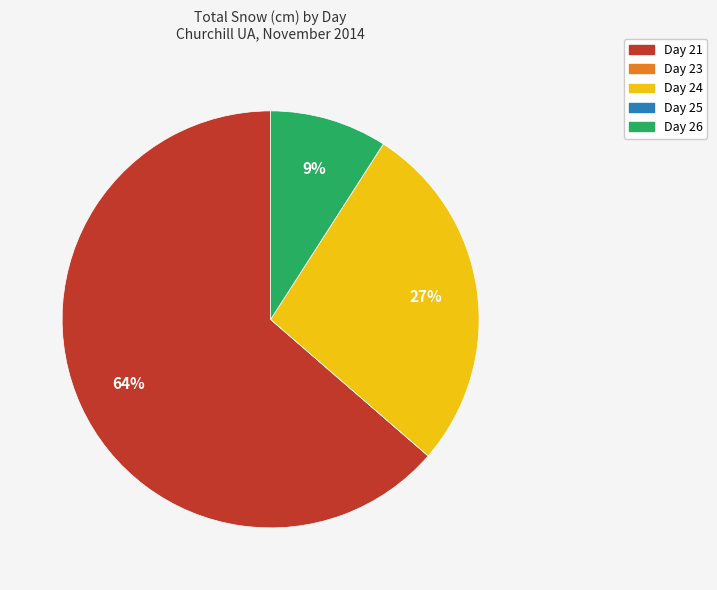

To the nearest percent, what is the difference between the largest and smallest slice percentages?

64%